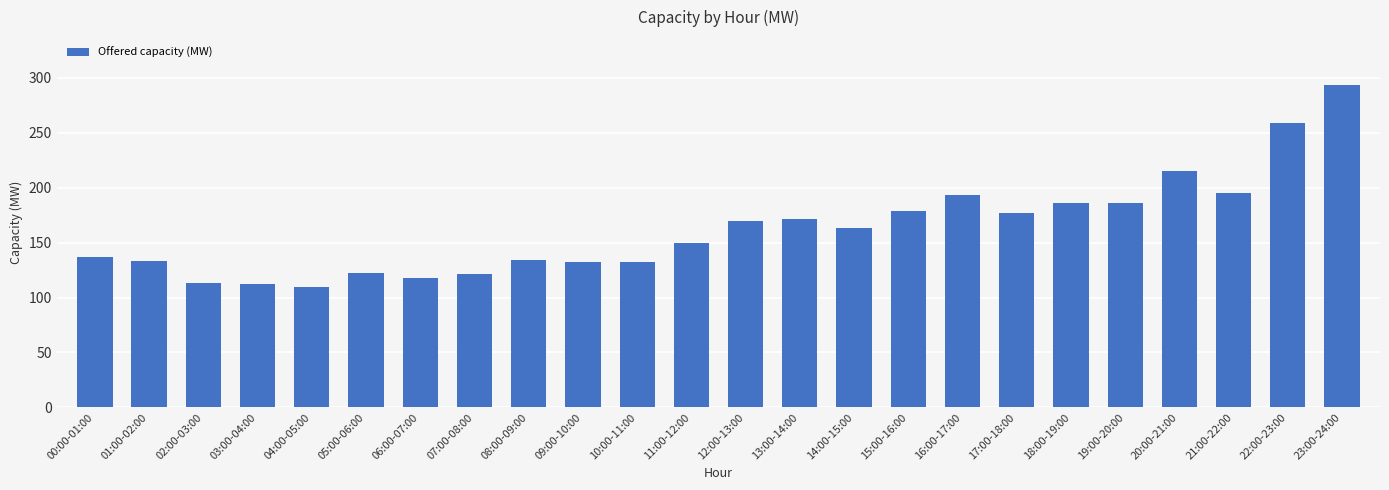

Read the value at 10:00-11:00, to the nearest 5.

130